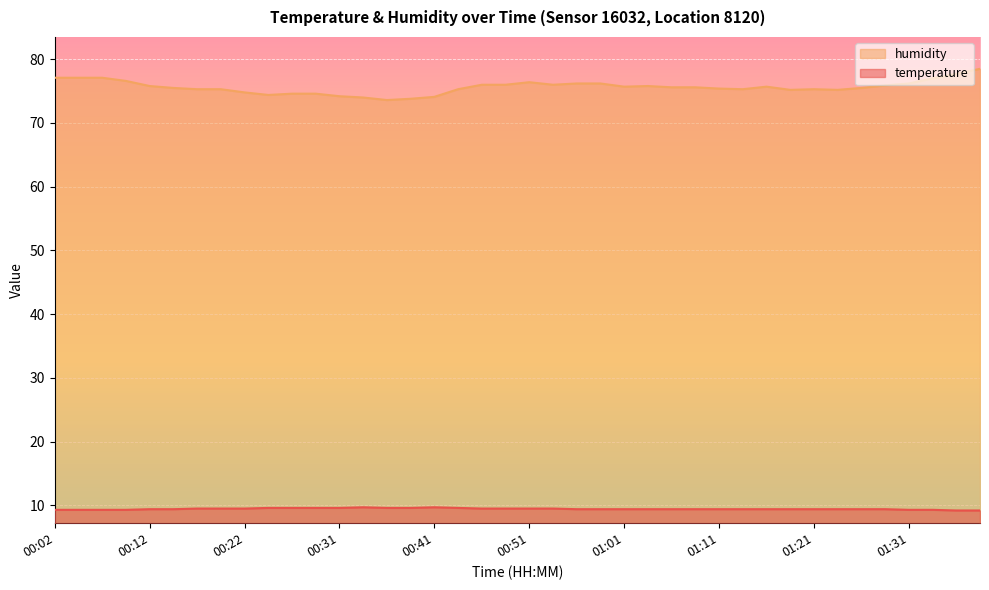

What are all the series names shown in the legend?

humidity, temperature